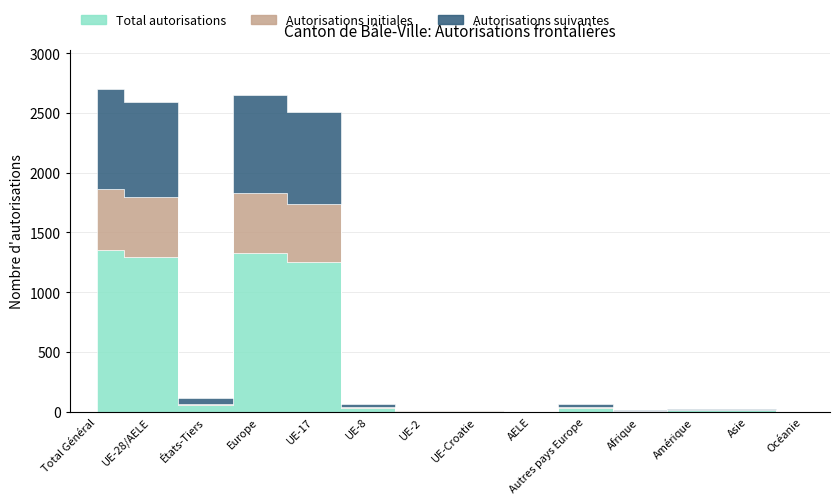

How many values in the Total autorisations series are below 30?

7